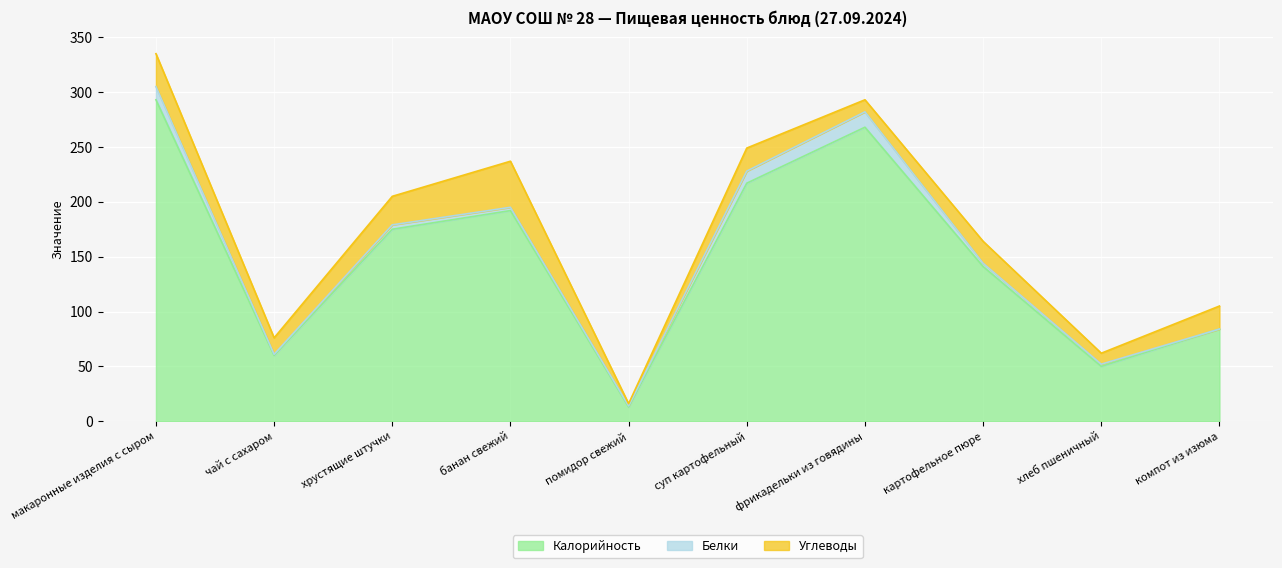

Reading left to right, list all the values displayed in this chart.

Калорийность: 293	60	175	192	13	217	268	141	50	84
Белки: 12	1	4	3	1	11	14	3	2	0
Углеводы: 30	15	26	42	2	21	11	20	10	21